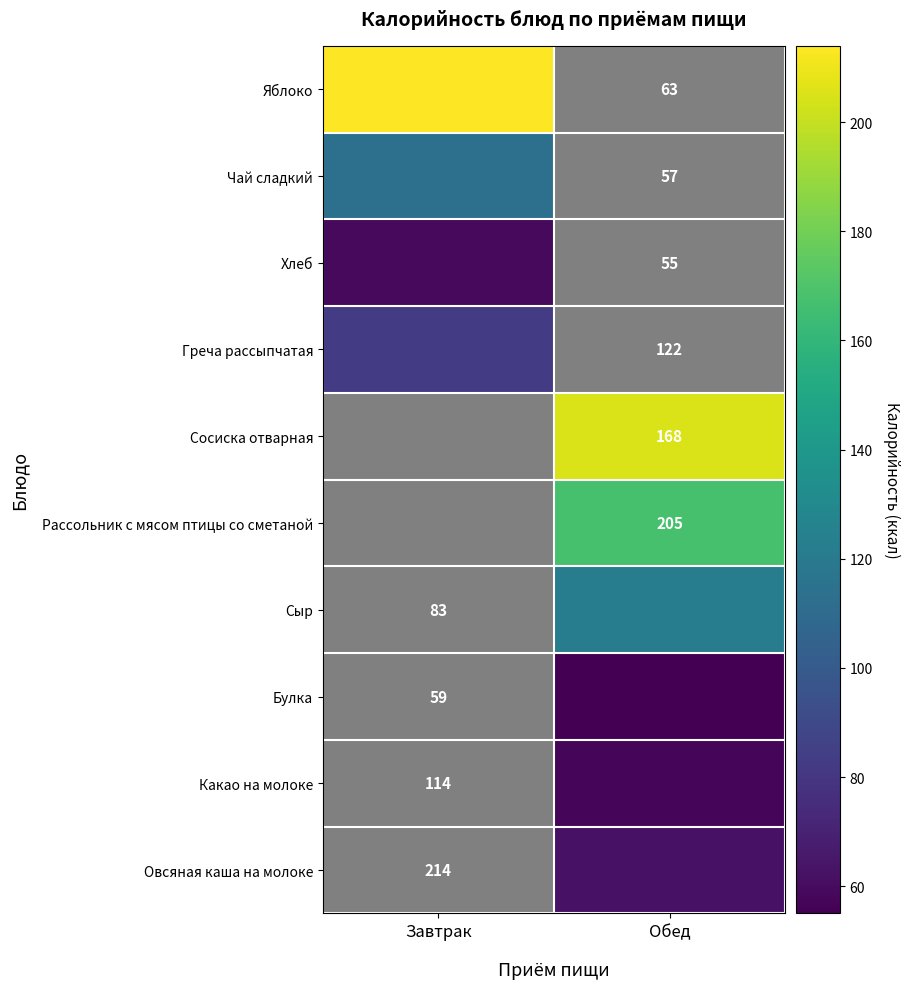

Between Завтрак and Обед, which is larger?

Обед